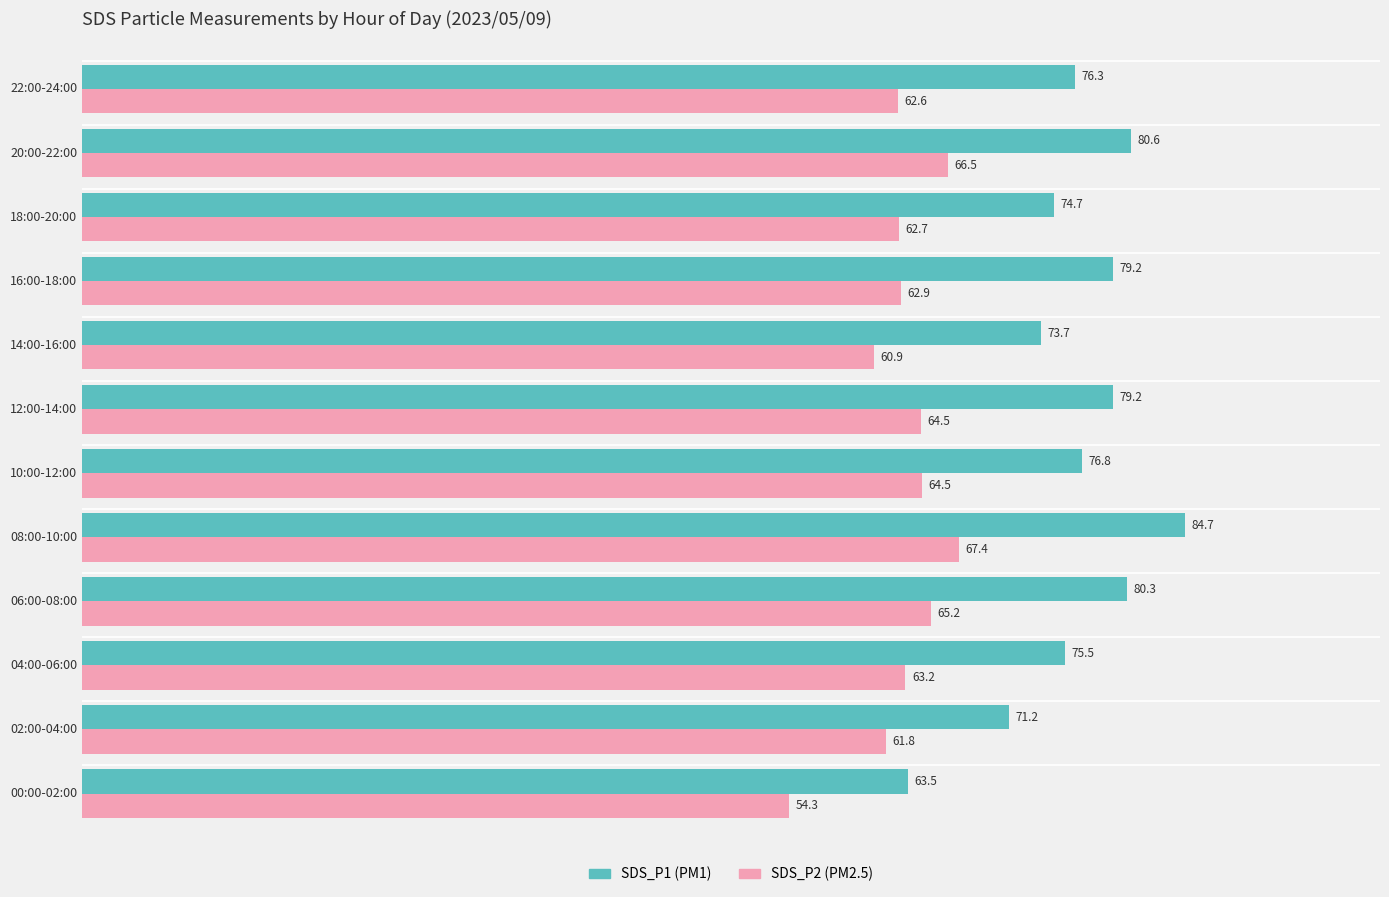

What is the smallest value displayed?

54.3